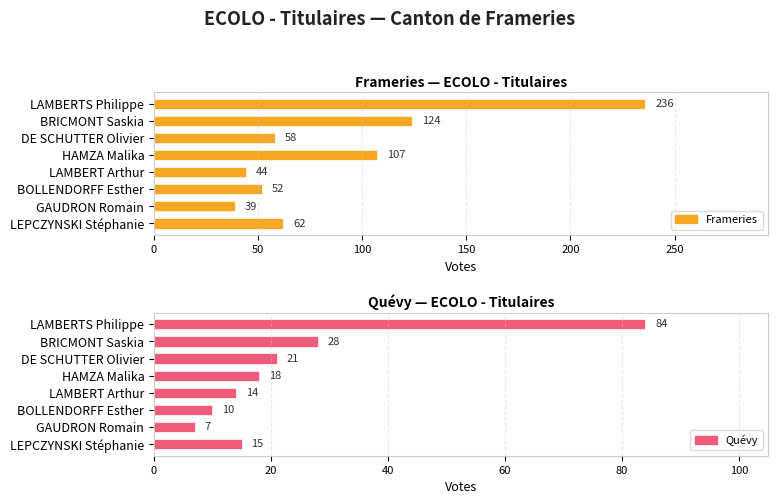

What is the highest value of the Quévy series?

84